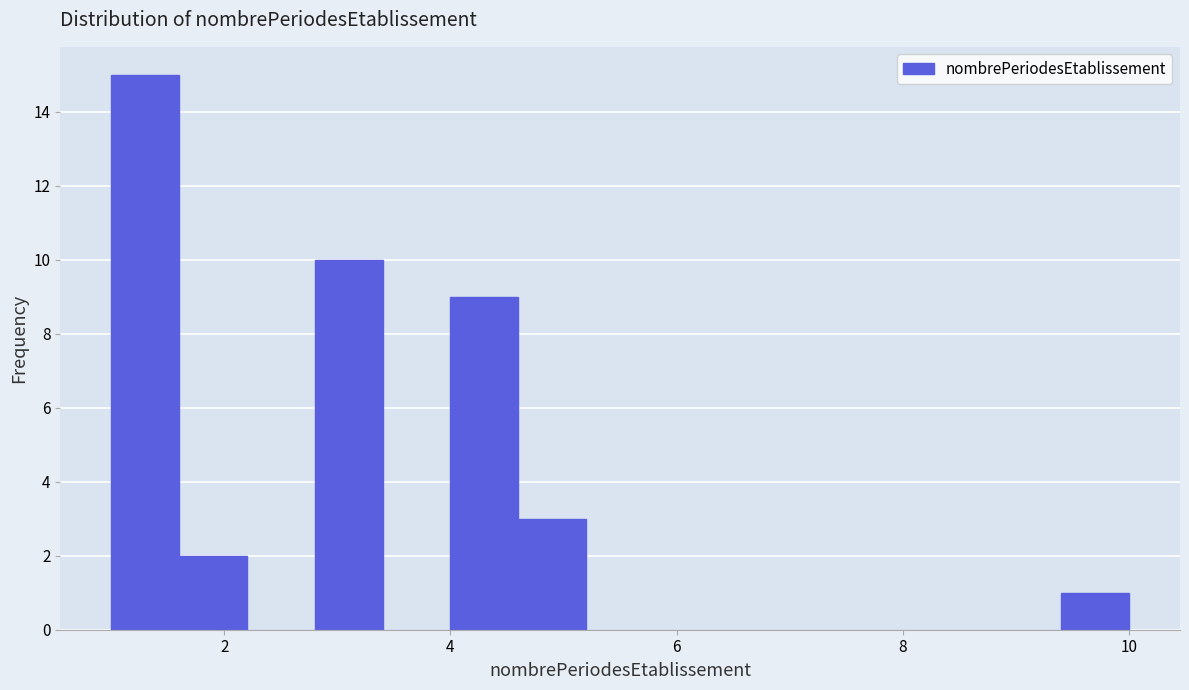

Around what value on the x-axis is the tallest bar? Give the approximate position of its centre, as read against the axis.

1.4